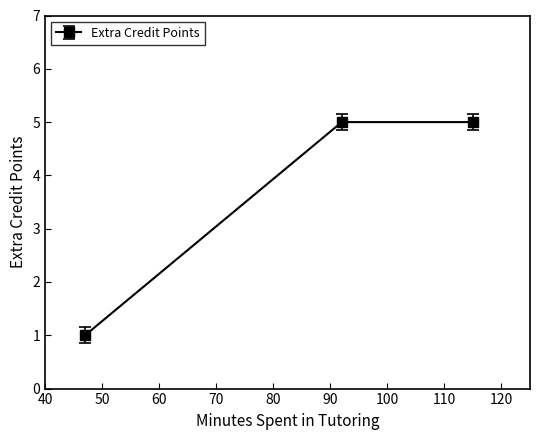

How many values are between 1 and 5?

3